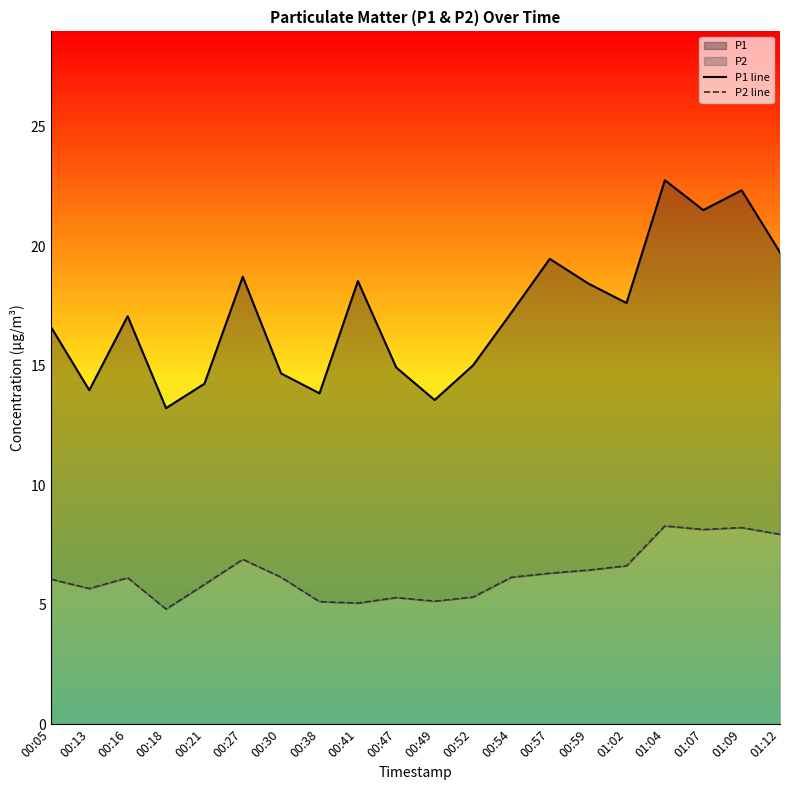

Which category has the highest value in the P2 line series?

01:04